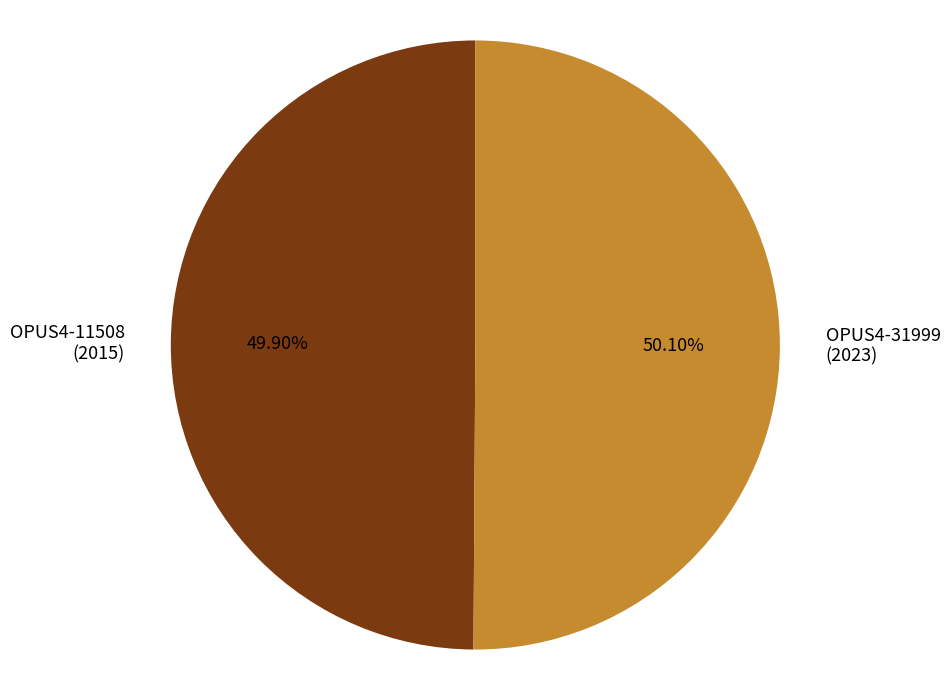

How many slices are in this pie chart?

2